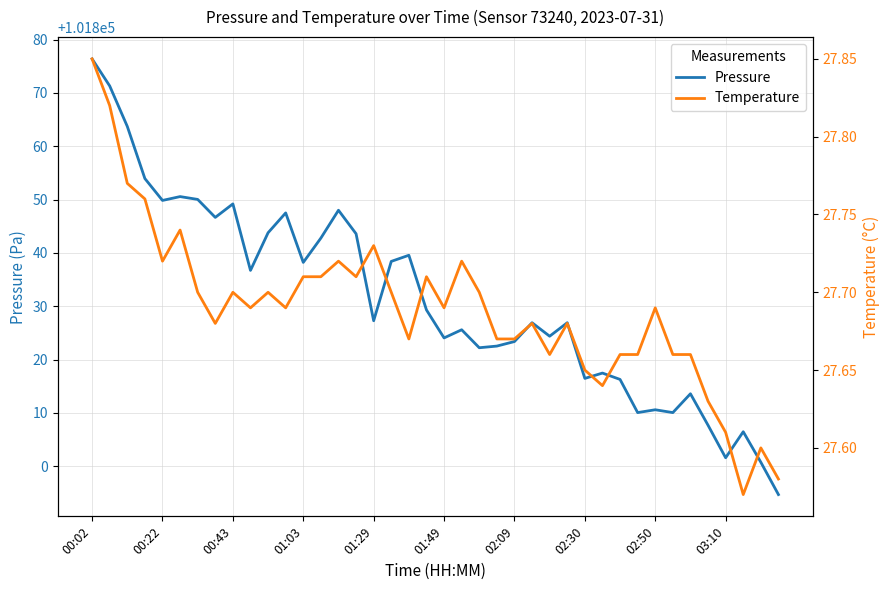

True or false: pressure has a value of 52869.8 at 02:30.

False